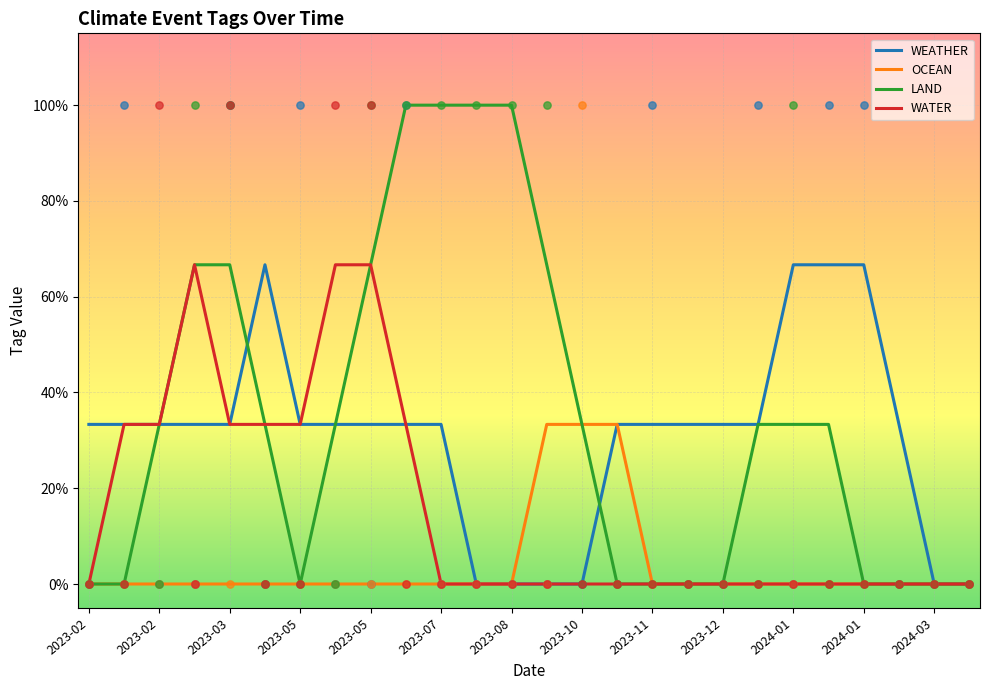

Which series contains the highest Y value?

LAND